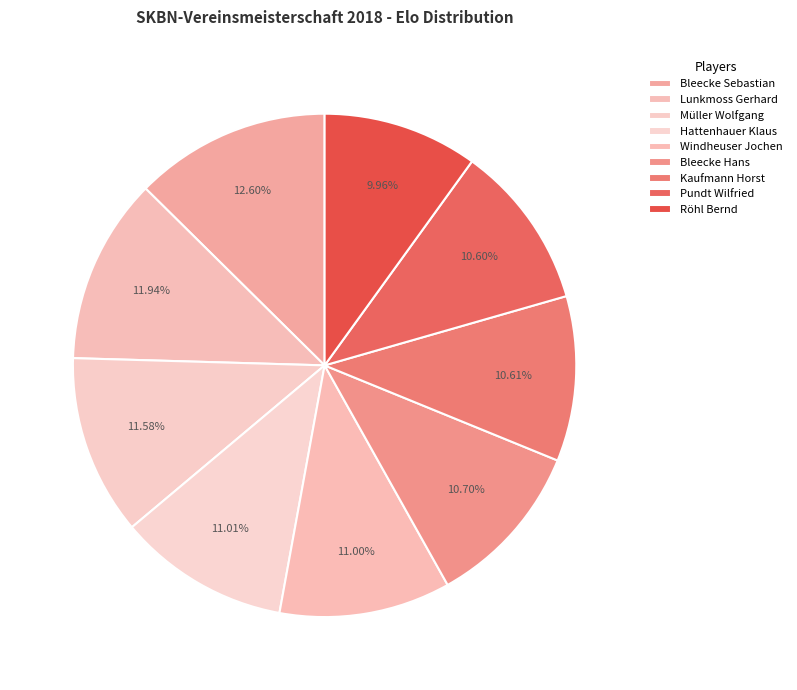

Rank the categories by value from highest to lowest.

Bleecke Sebastian, Lunkmoss Gerhard, Müller Wolfgang, Hattenhauer Klaus, Windheuser Jochen, Bleecke Hans, Kaufmann Horst, Pundt Wilfried, Röhl Bernd